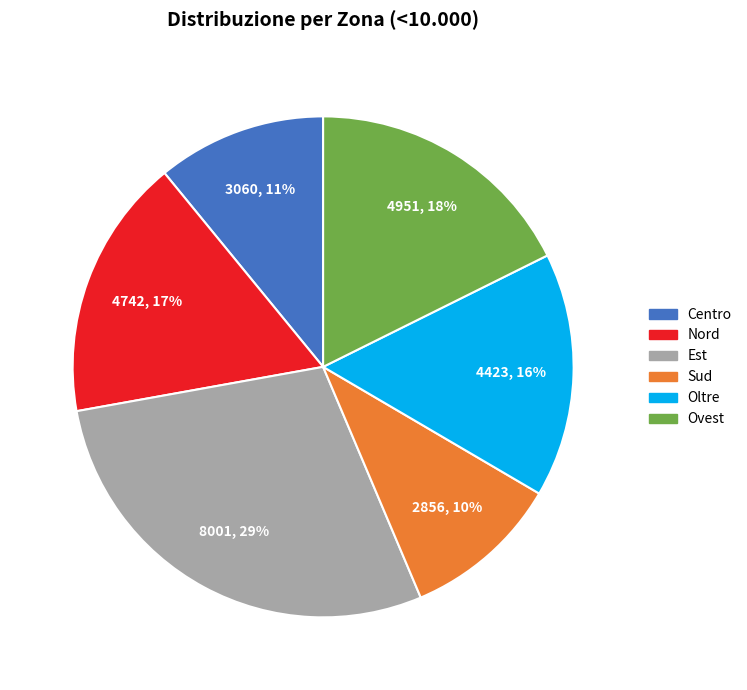

What is the largest slice in the pie chart?

Est